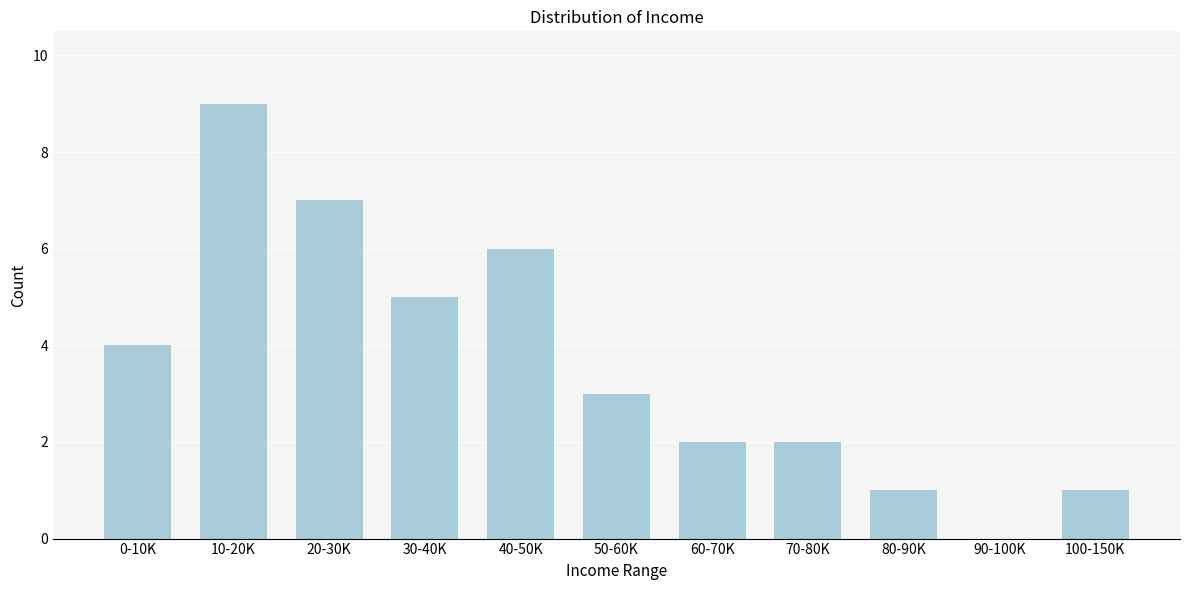

Reading right to left, transcribe all the data shown in this chart.

100-150K=1	90-100K=0	80-90K=1	70-80K=2	60-70K=2	50-60K=3	40-50K=6	30-40K=5	20-30K=7	10-20K=9	0-10K=4